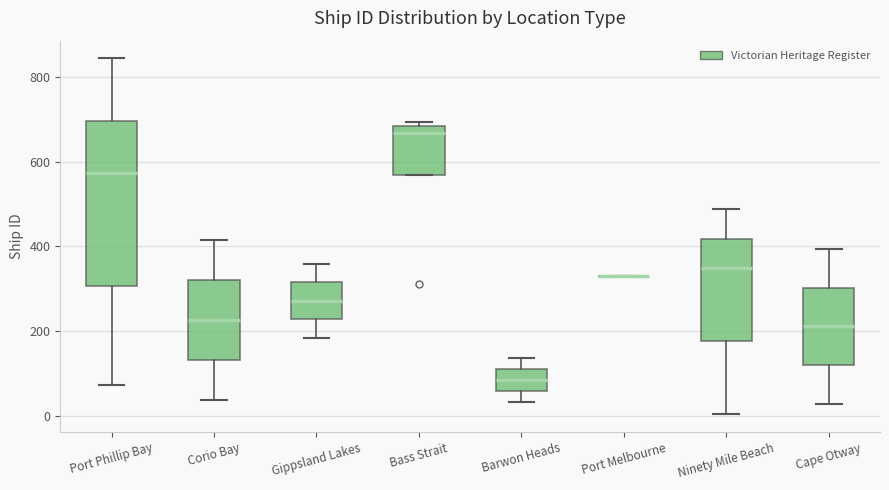

Which box is the tallest, from its lower edge to its upper edge?

Port Phillip Bay